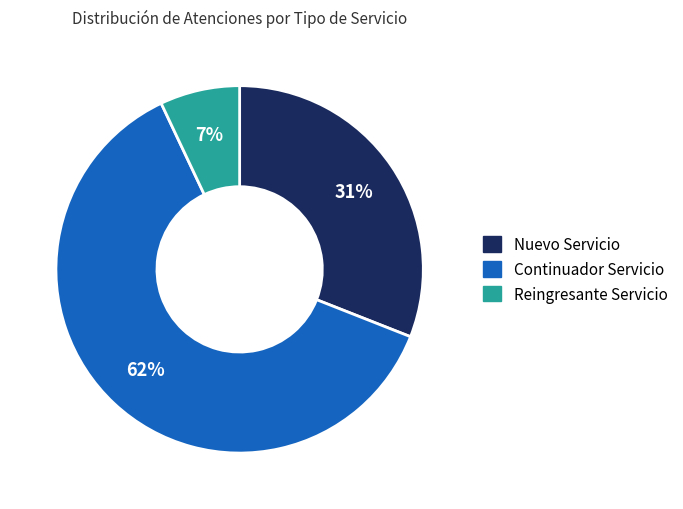

What is the smallest slice in the pie chart?

Reingresante Servicio